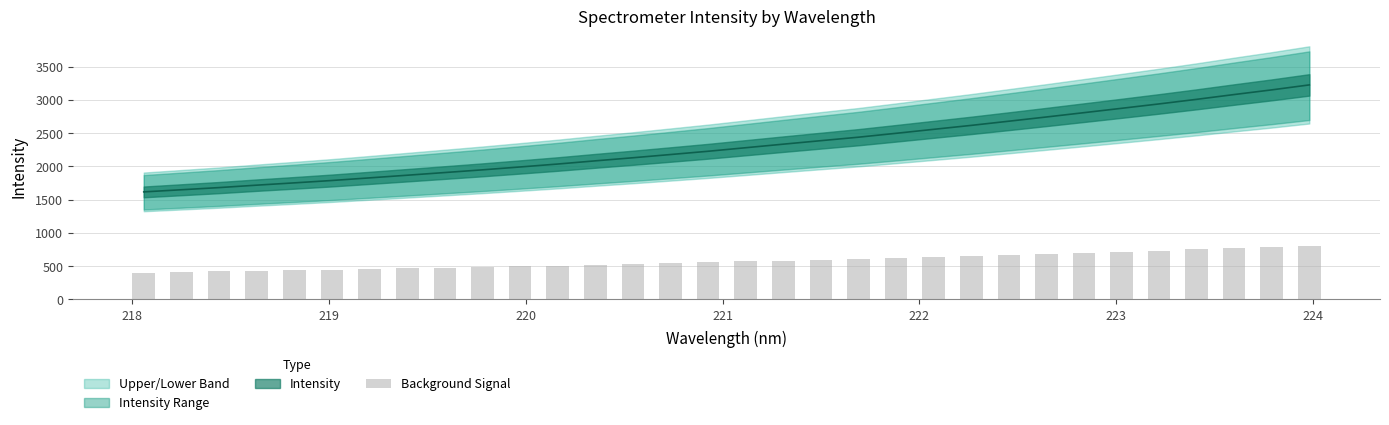

What is the average value?

578.0